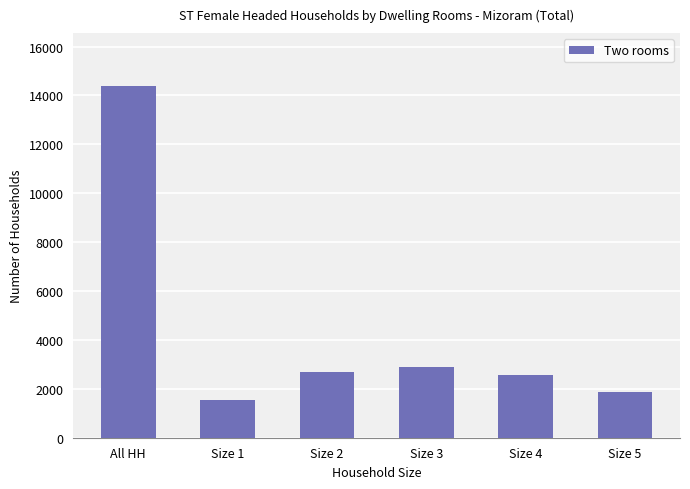

Where is the data nearest to the value 7966?

Size 3